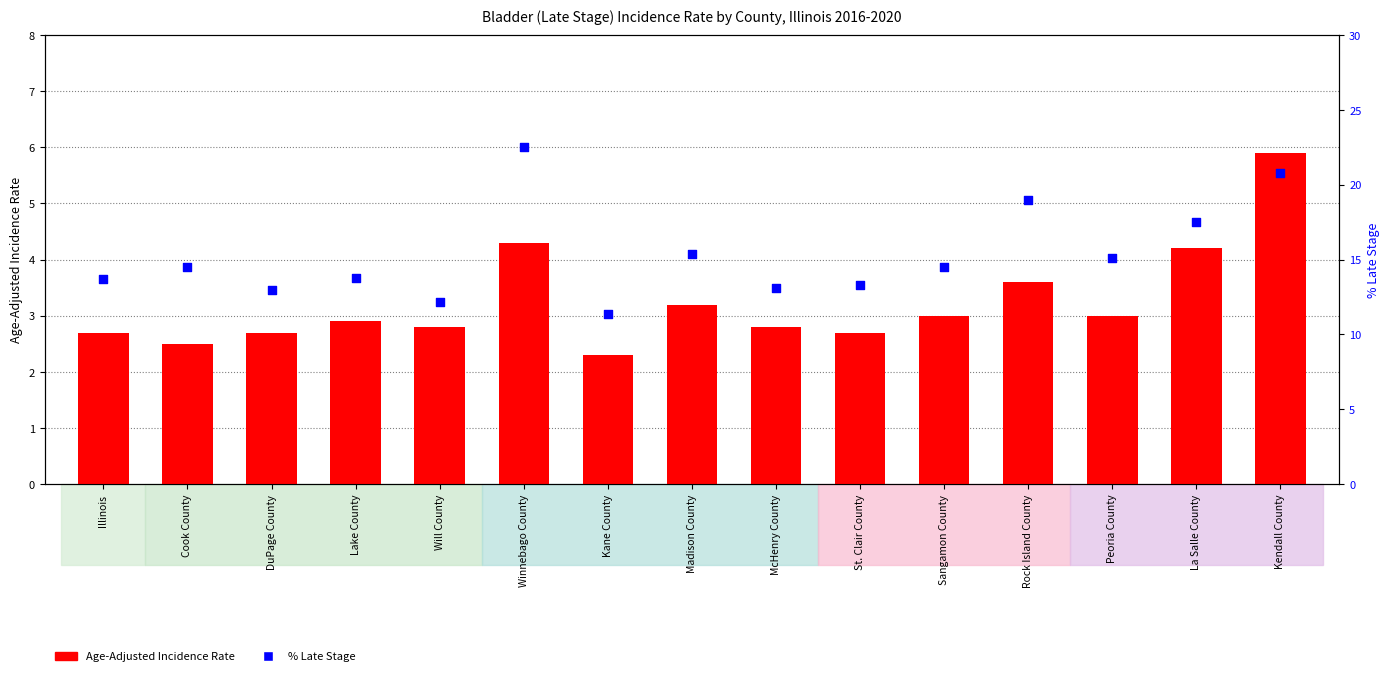

Which series has the largest Y range (max minus min)?

% Late Stage